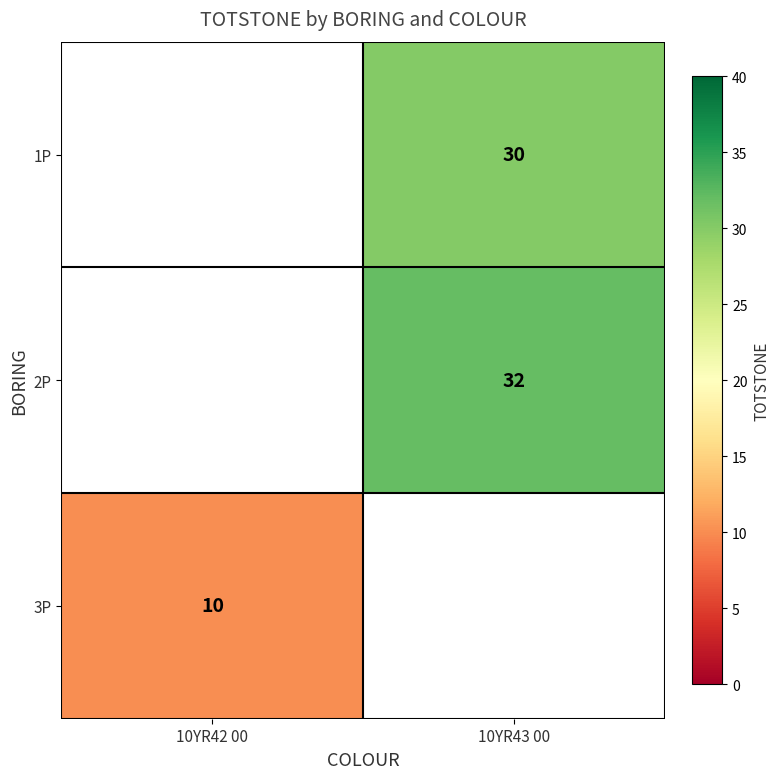

What is the minimum value shown in the chart?

10.0